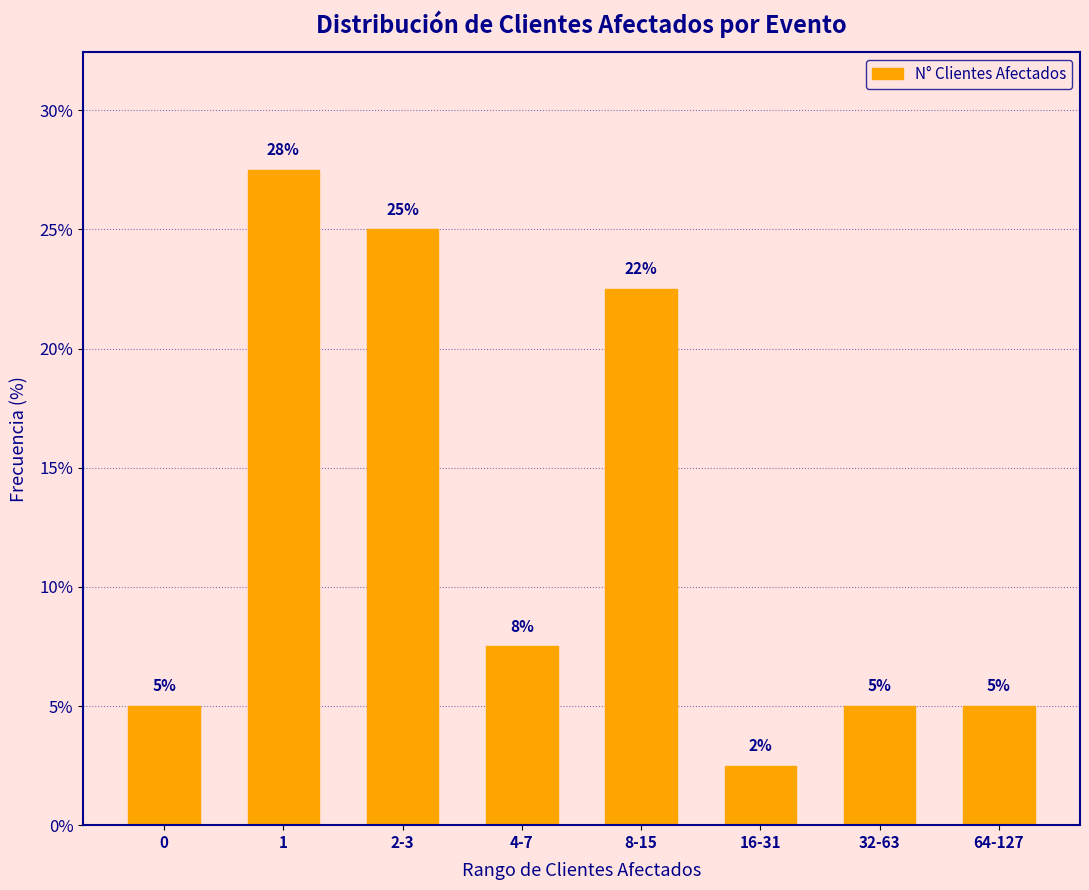

The chart shows a value of 27.5 at 1. True or false?

True